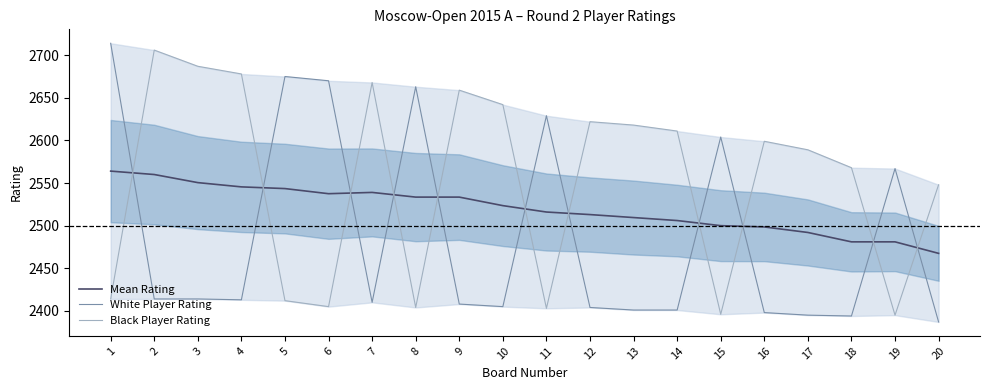

Between 7 and 1, which is larger?

1